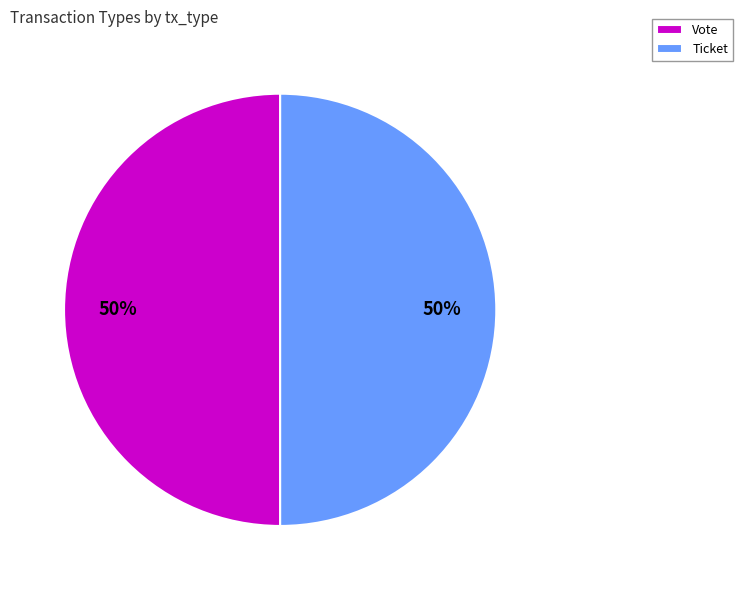

The Vote slice represents 50% of the pie. True or false?

True